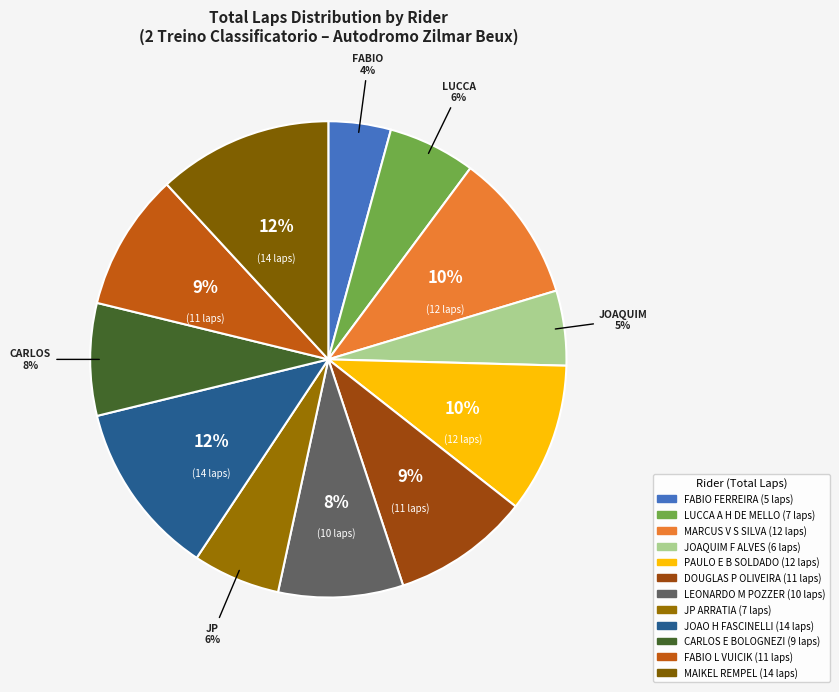

To the nearest percent, what portion does FABIO L VUICIK represent?

9%